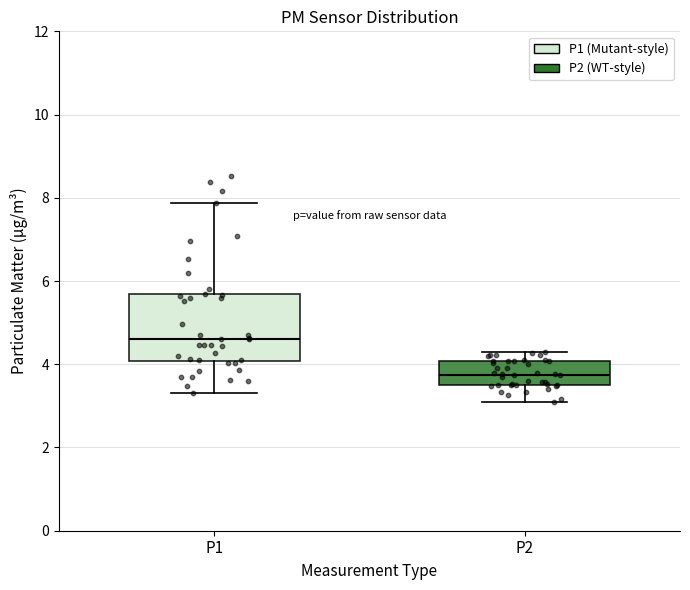

Reading left to right, transcribe this box plot: for each box, give where its median line is, the range the box spans, and where its two whiskers end, as read against the y-axis. The values are not printed on the chart, so give them approximately, as read against the axis.

P1: median 4.6, box 4.0 to 5.6, whiskers 3.4 to 7.8
P2: median 3.8, box 3.6 to 4.0, whiskers 3.2 to 4.4